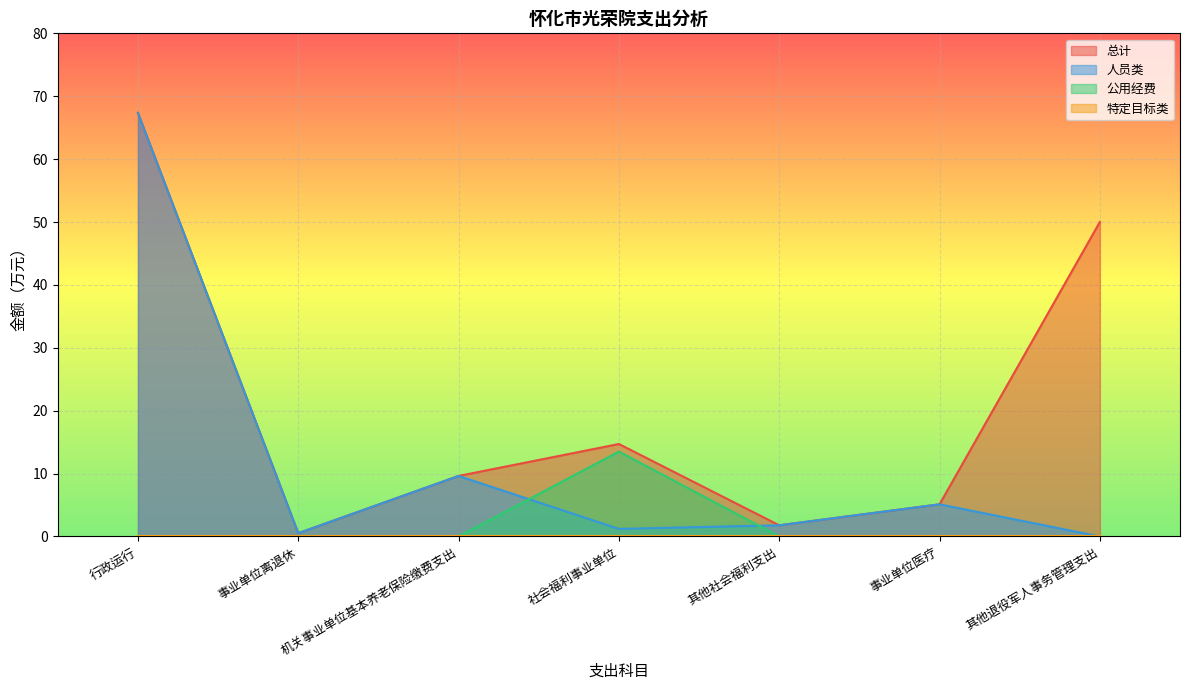

True or false: 总计 and 公用经费 intersect in this chart.

False